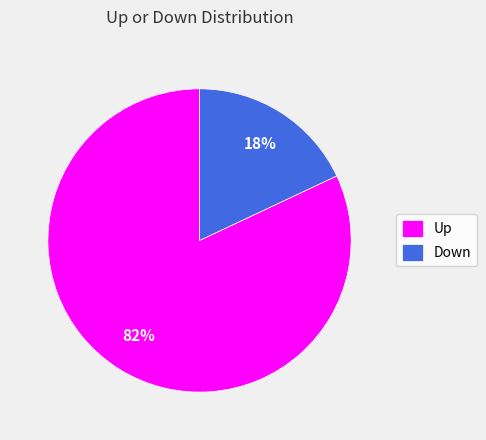

Is there a majority slice in this chart?

Yes